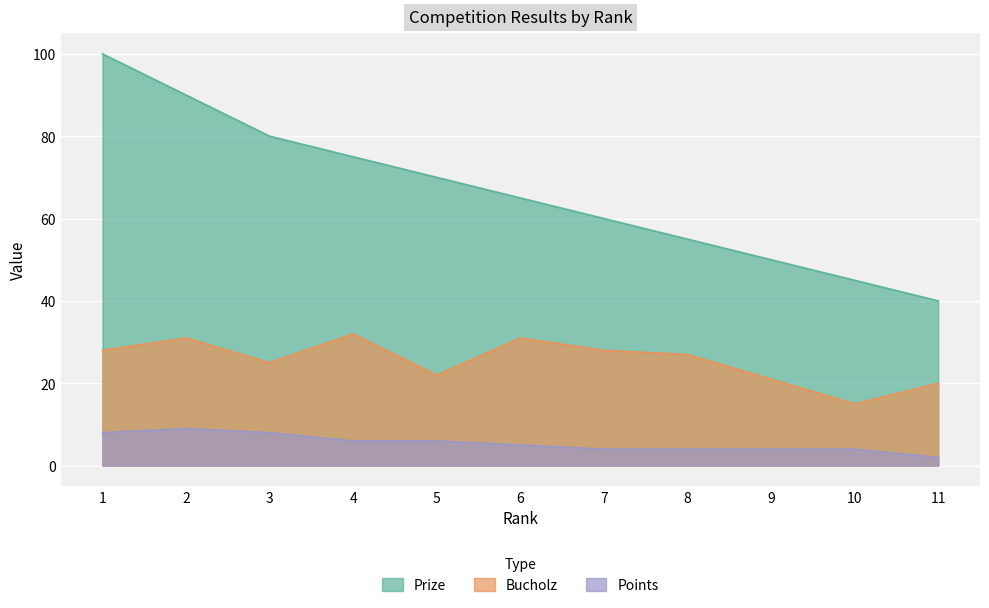

Reading left to right, extract all data points from this chart.

Prize: 100	90	80	75	70	65	60	55	50	45	40
Bucholz: 28	31	25	32	22	31	28	27	21	15	20
Points: 8	9	8	6	6	5	4	4	4	4	2